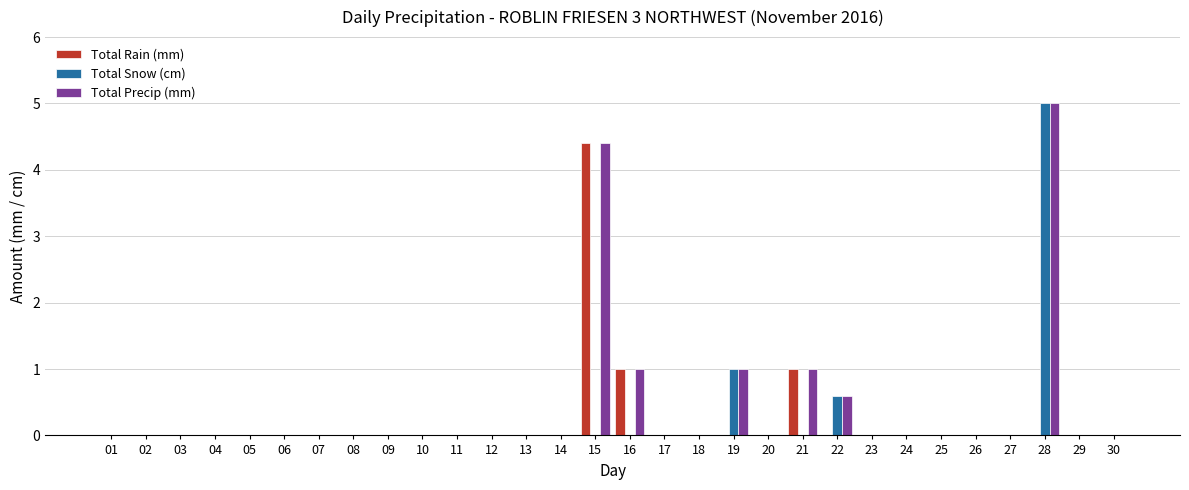

Reading left to right, list all the values displayed in this chart.

Total Rain (mm): 01=0.0	02=0.0	03=0.0	04=0.0	05=0.0	06=0.0	07=0.0	08=0.0	09=0.0	10=0.0	11=0.0	12=0.0	13=0.0	14=0.0	15=4.4	16=1.0	17=0.0	18=0.0	19=0.0	20=0.0	21=1.0	22=0.0	23=0.0	24=0.0	25=0.0	26=0.0	27=0.0	28=0.0	29=0.0	30=0.0
Total Snow (cm): 01=0.0	02=0.0	03=0.0	04=0.0	05=0.0	06=0.0	07=0.0	08=0.0	09=0.0	10=0.0	11=0.0	12=0.0	13=0.0	14=0.0	15=0.0	16=0.0	17=0.0	18=0.0	19=1.0	20=0.0	21=0.0	22=0.6	23=0.0	24=0.0	25=0.0	26=0.0	27=0.0	28=5.0	29=0.0	30=0.0
Total Precip (mm): 01=0.0	02=0.0	03=0.0	04=0.0	05=0.0	06=0.0	07=0.0	08=0.0	09=0.0	10=0.0	11=0.0	12=0.0	13=0.0	14=0.0	15=4.4	16=1.0	17=0.0	18=0.0	19=1.0	20=0.0	21=1.0	22=0.6	23=0.0	24=0.0	25=0.0	26=0.0	27=0.0	28=5.0	29=0.0	30=0.0